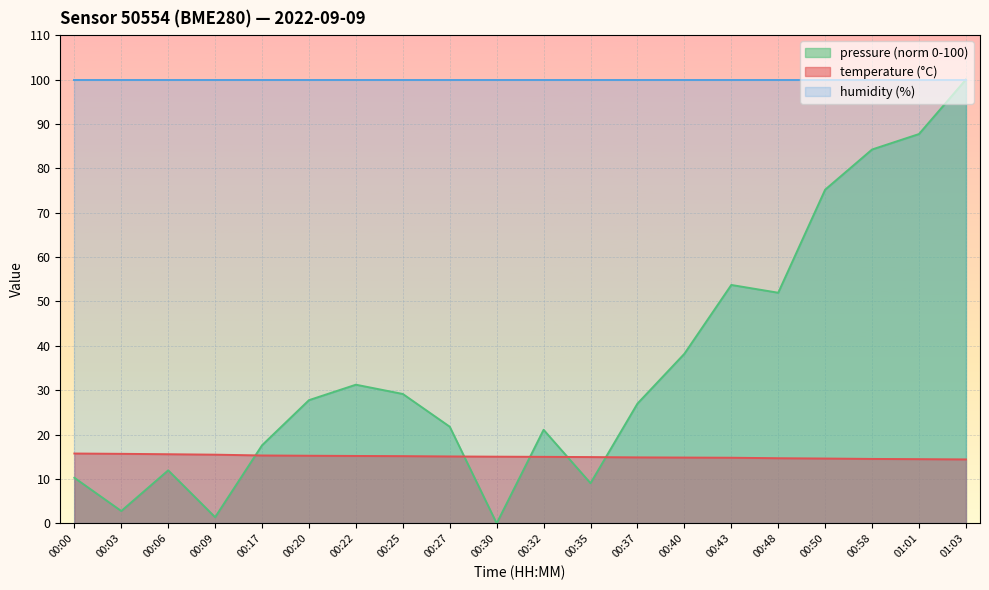

How many interior local peaks does the pressure_norm series have?

4